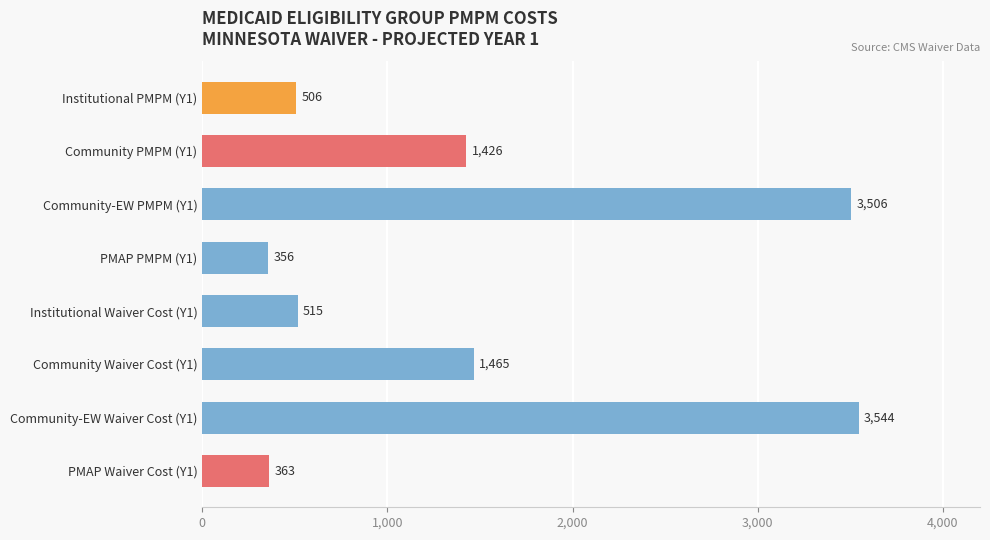

Are the bars grouped side by side (vs. stacked)?

No